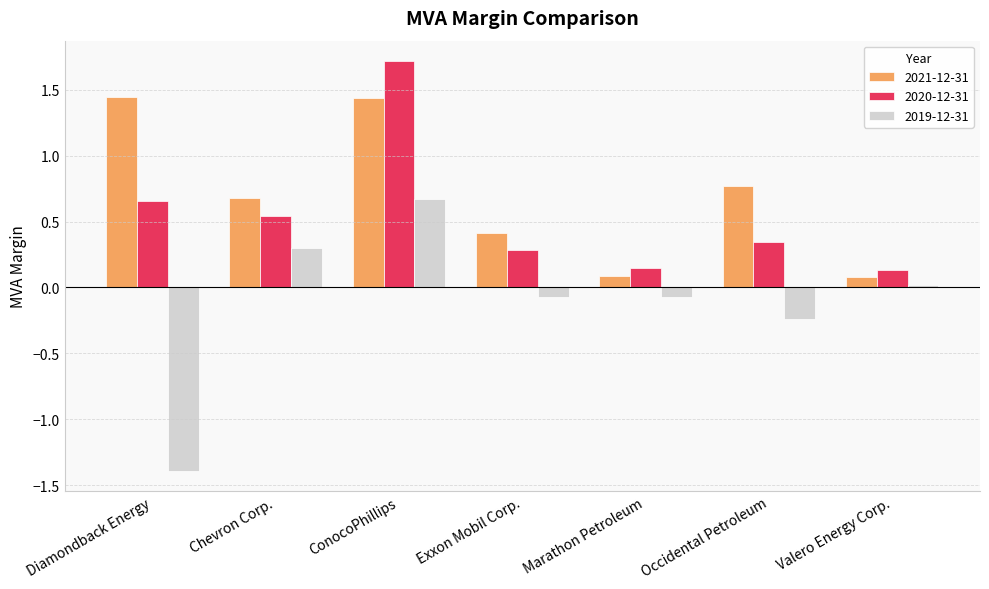

What is the label of the 5th bar from the right?

ConocoPhillips